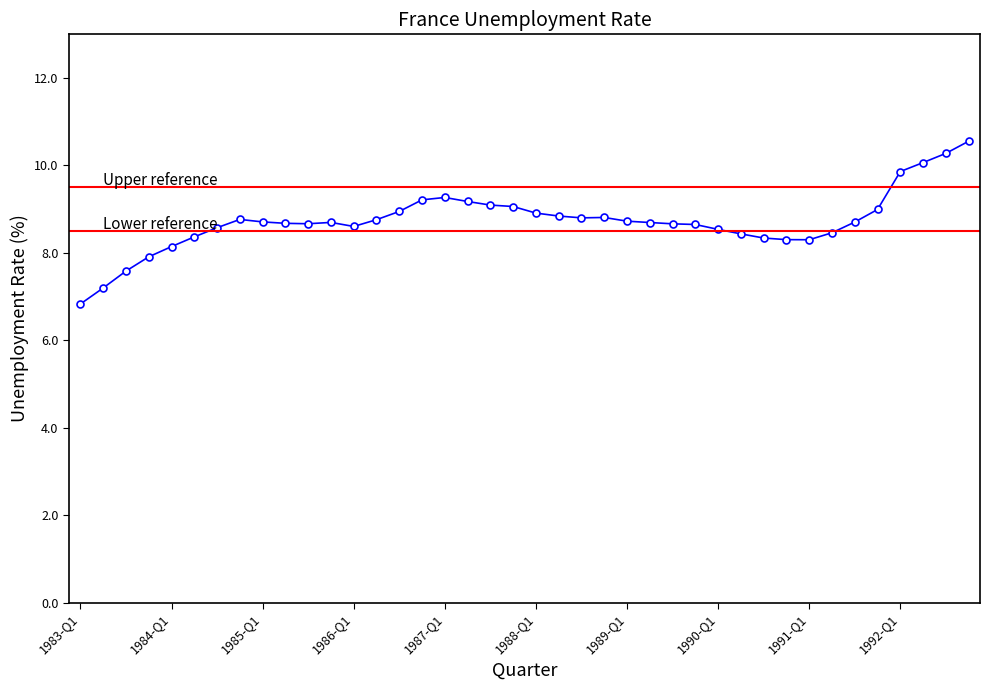

How many points are higher than both their immediate neighbors (excluding endpoints)?

4